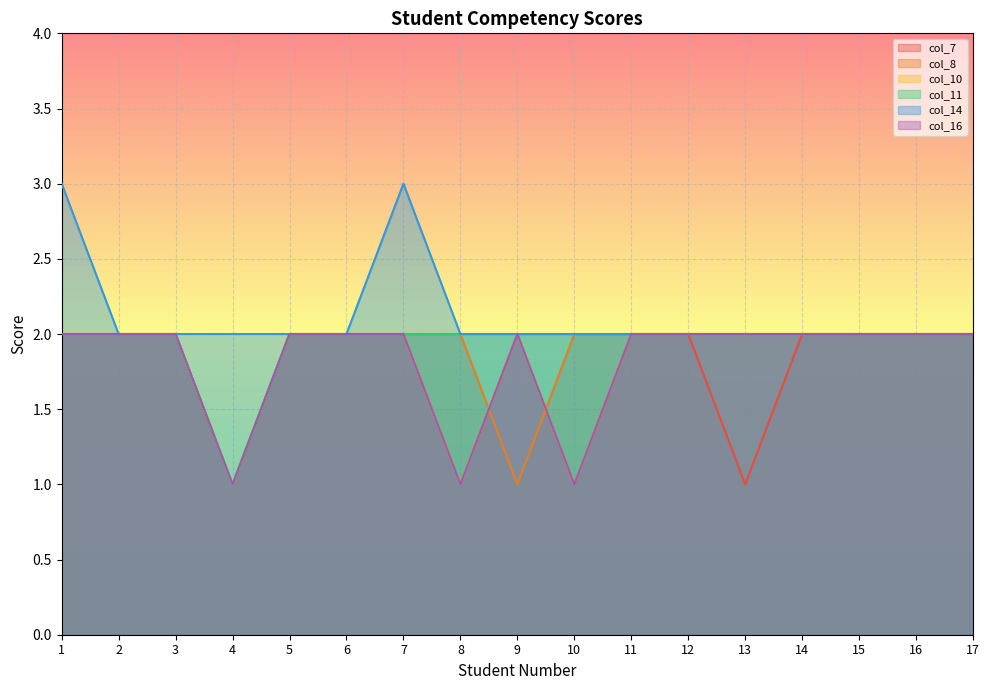

What is the difference between the maximum and minimum values in the col_7 series?

1